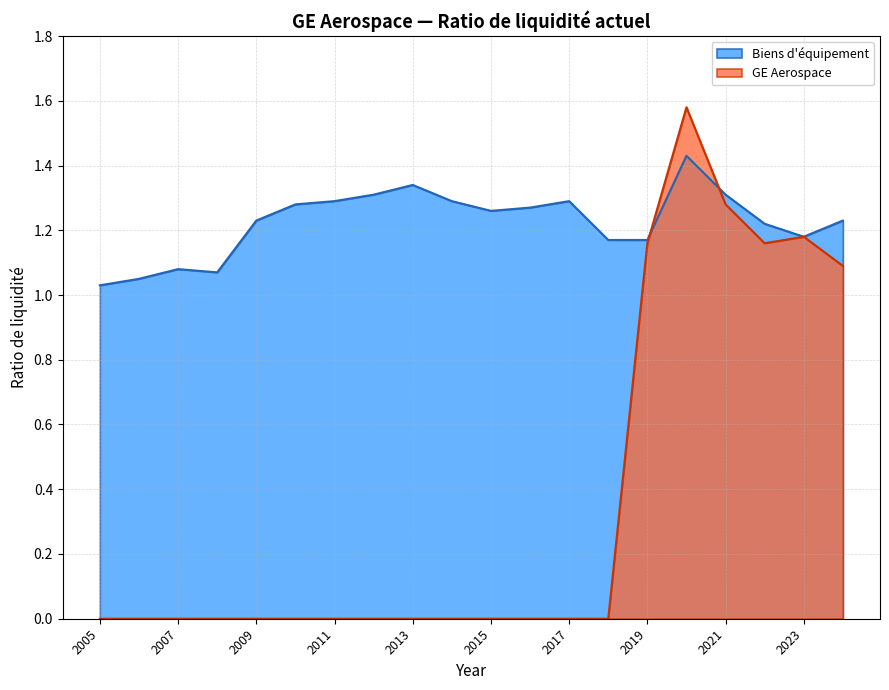

Where do GE Aerospace and Biens d'équipement first cross each other?

2019 and 2020